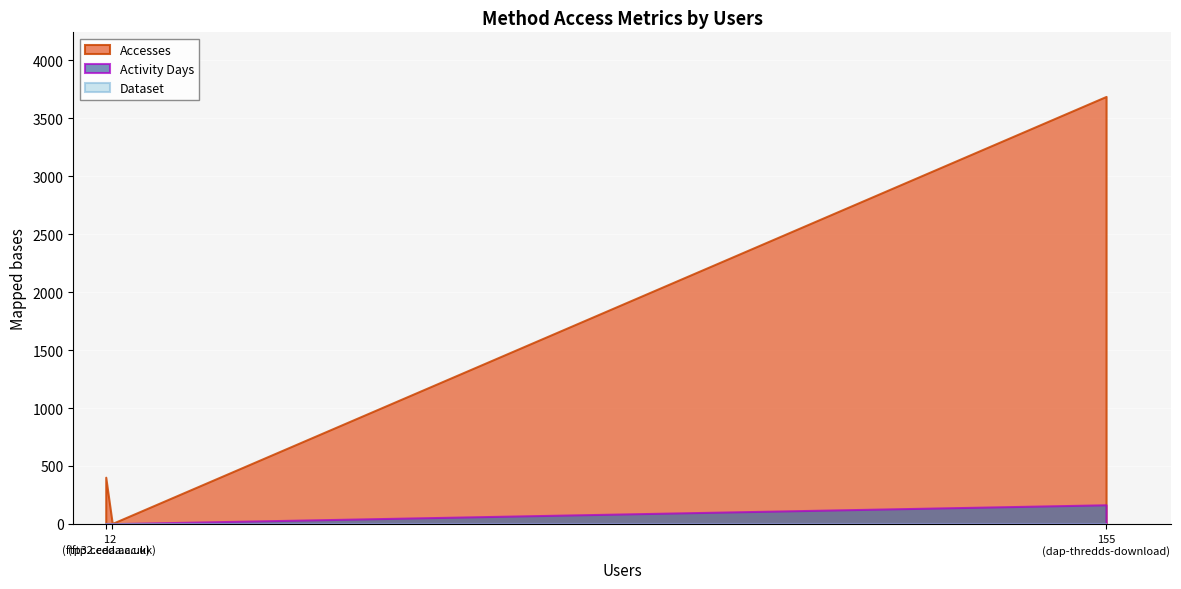

What is the maximum value for Accesses?

3688